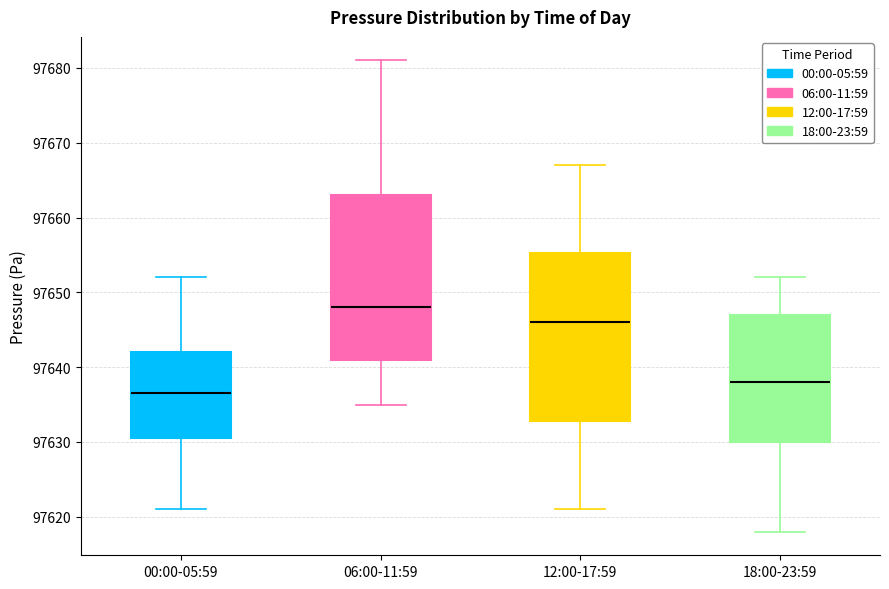

Which box has the lowest median line?

00:00-05:59